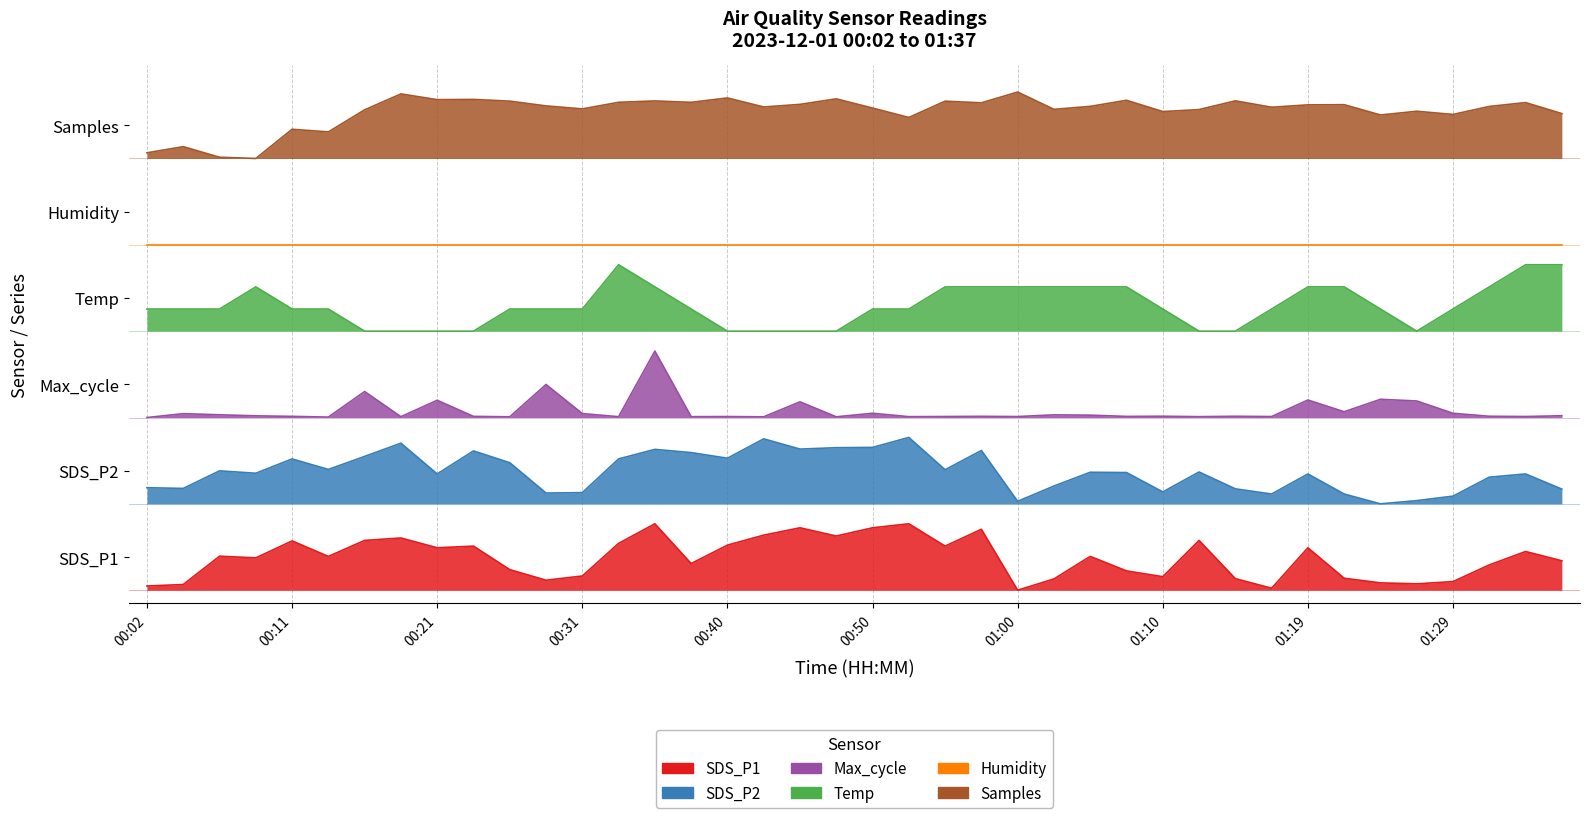

Where does the Temp series first go above 4?

00:02